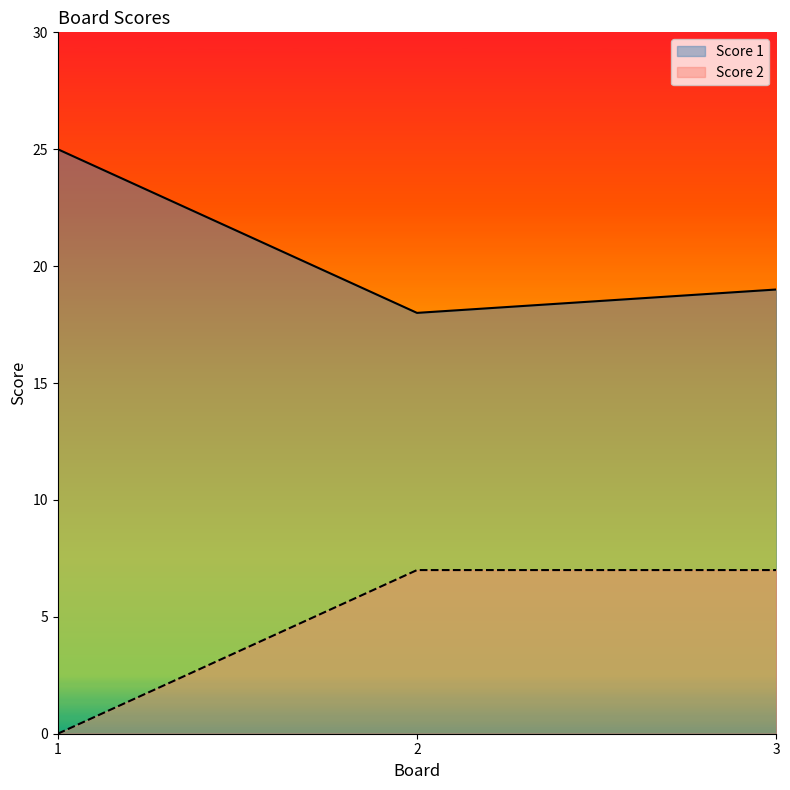

Reading left to right, transcribe all the data shown in this chart.

Score 1: 1=25	2=18	3=19
Score 2: 1=0	2=7	3=7